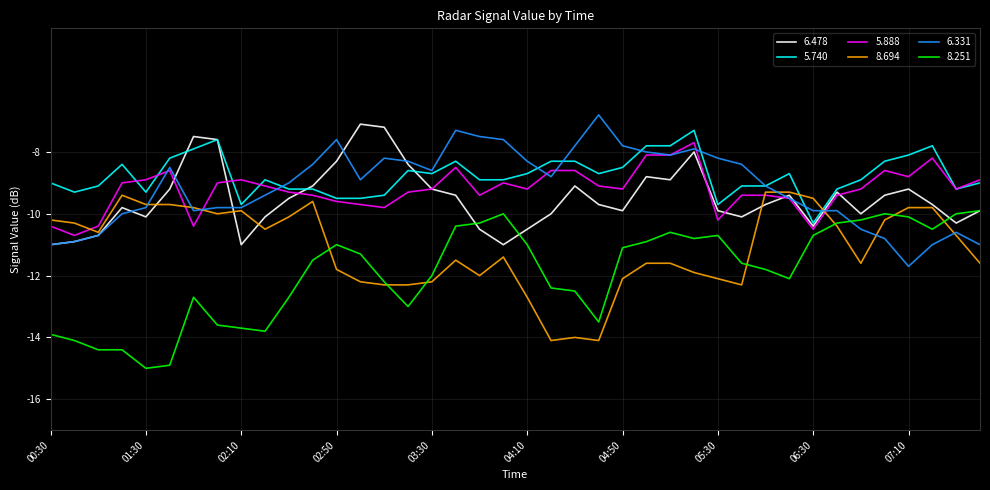

How many distinct data groups are displayed?

6